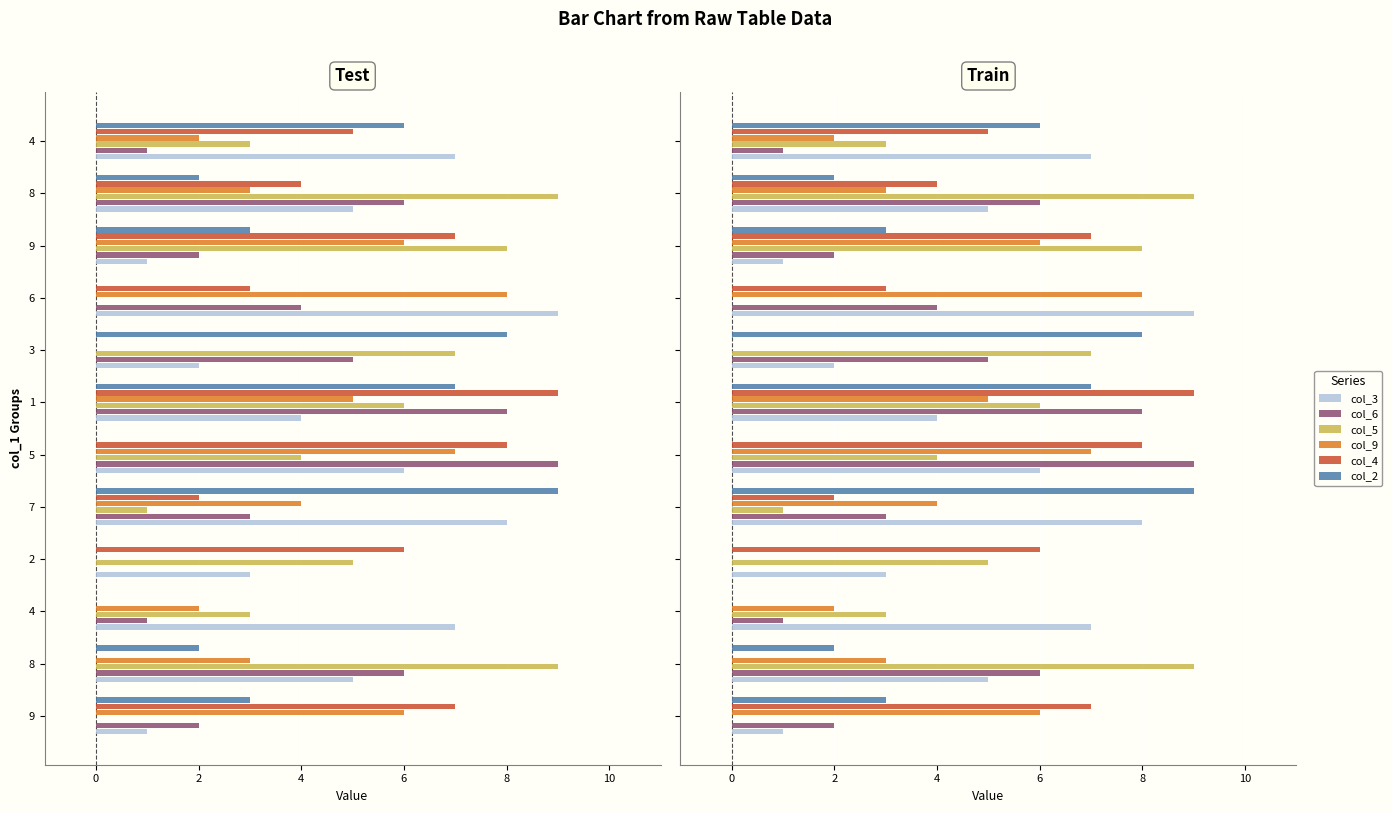

True or false: col_6 has a value of 1 at 8.

False